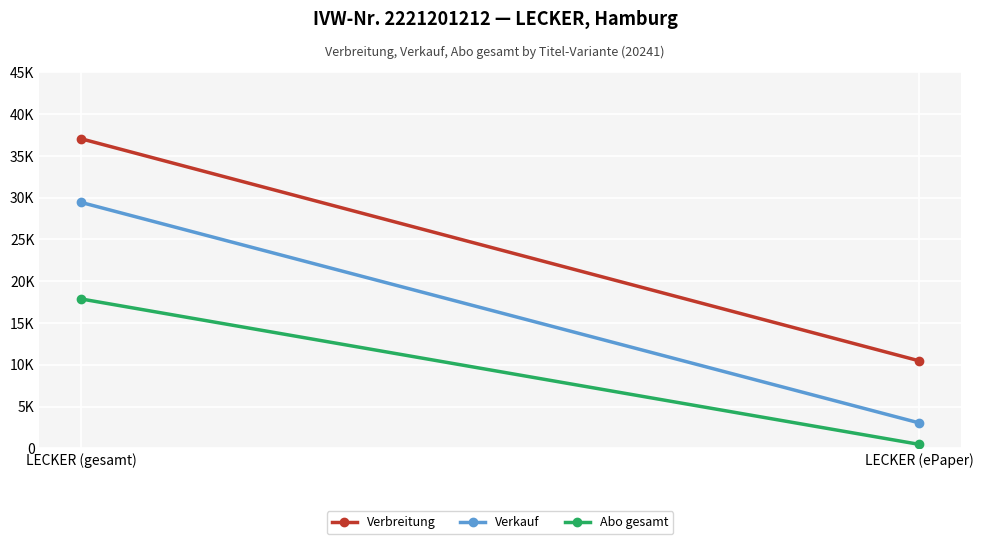

Between LECKER (gesamt) and LECKER (ePaper), which series saw the biggest shift?

Verbreitung